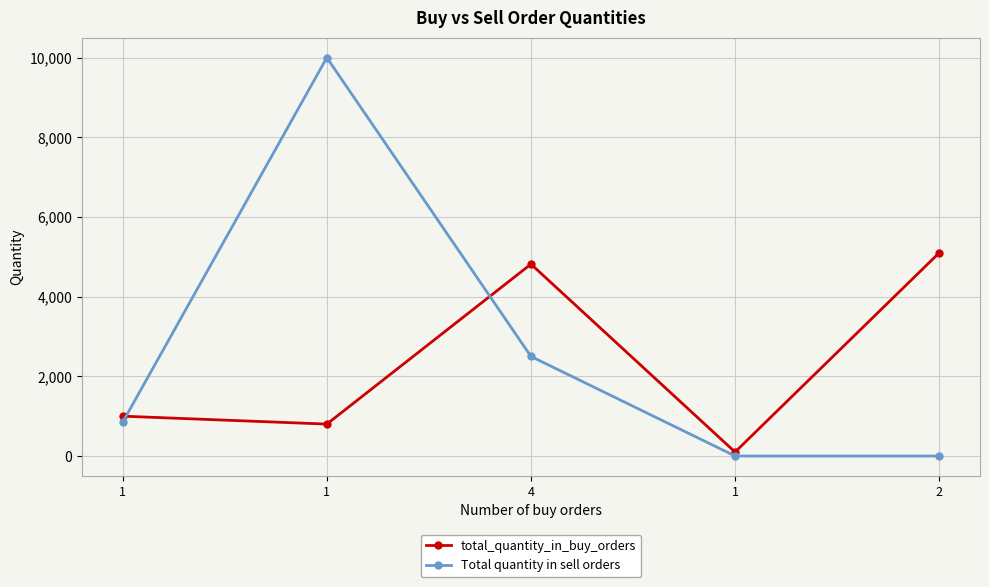

Where is the first local maximum for total_quantity_in_buy_orders?

4